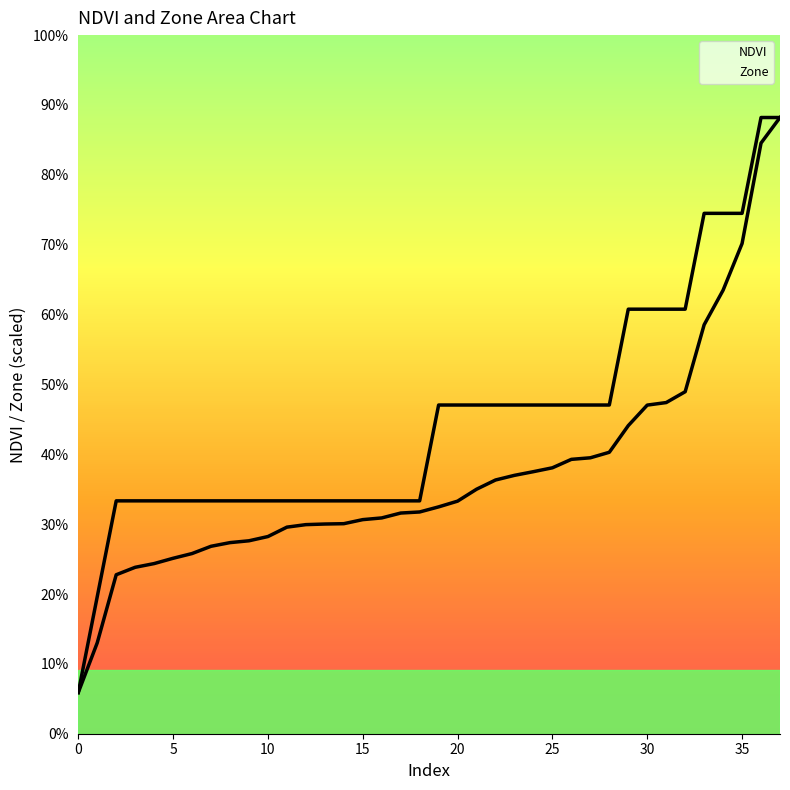

Is it true that NDVI equals 0.1 at 35?

False